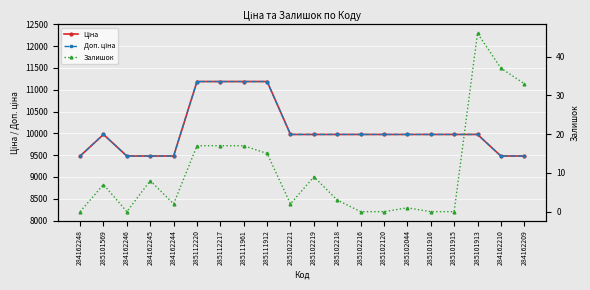

What is the difference between the Залишок values at 285101916 and 285111961?

17.0